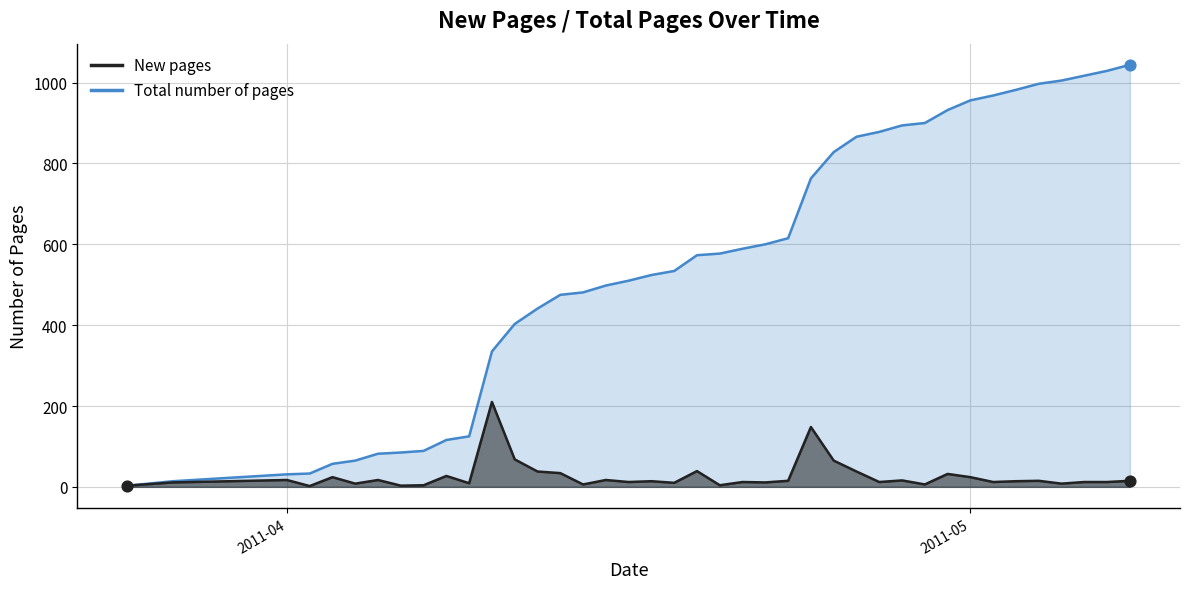

Which series reaches the maximum Y coordinate?

Total number of pages